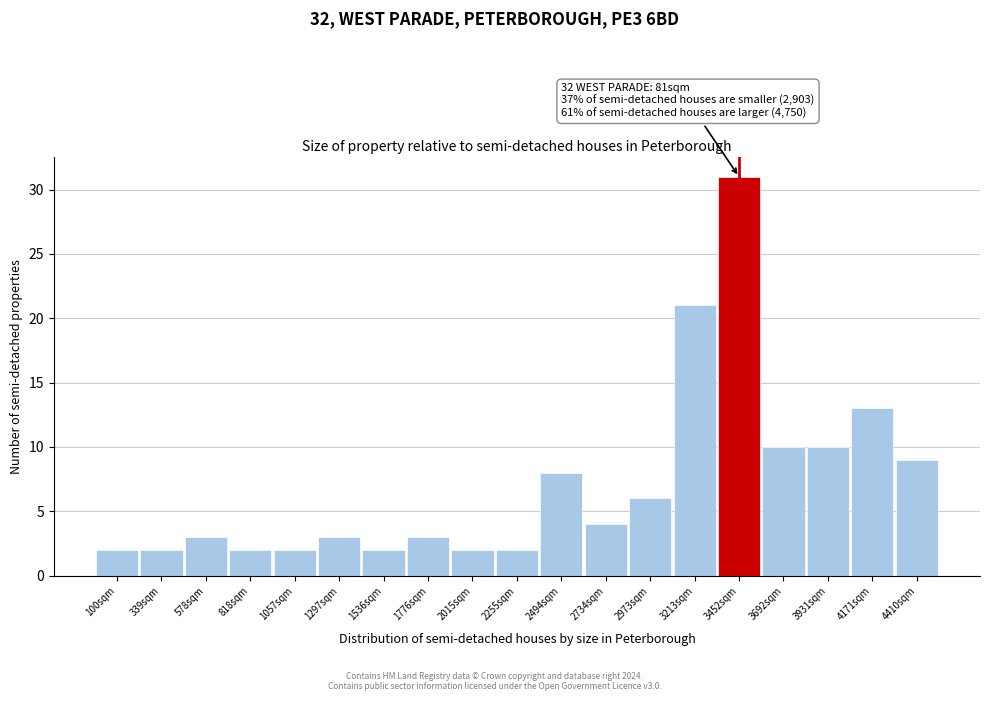

Reading left to right, extract all data points from this chart.

2	2	3	2	2	3	2	3	2	2	8	4	6	21	31	10	10	13	9